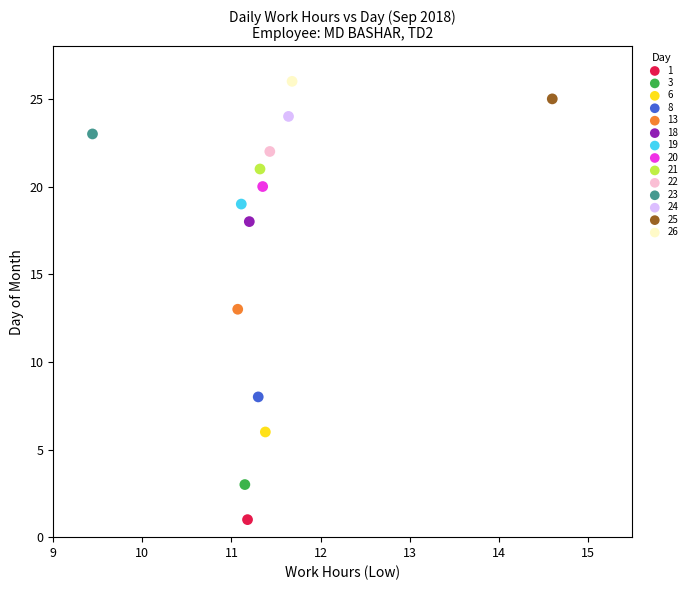

Which series reaches the maximum Y coordinate?

26